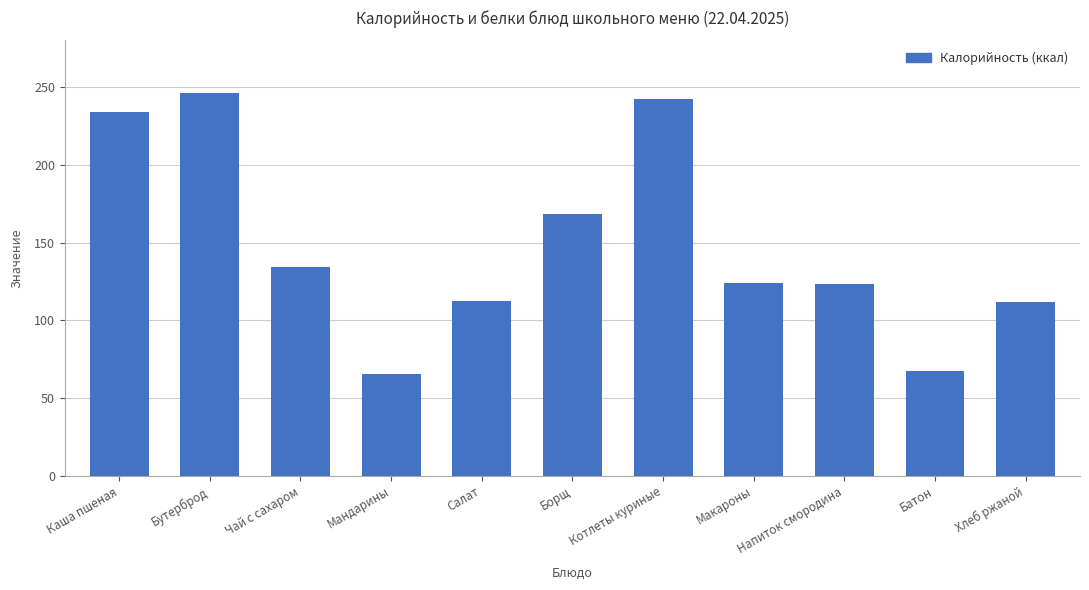

Approximately how many times larger is the value at Каша пшеная compared to Напиток смородина?

1.9